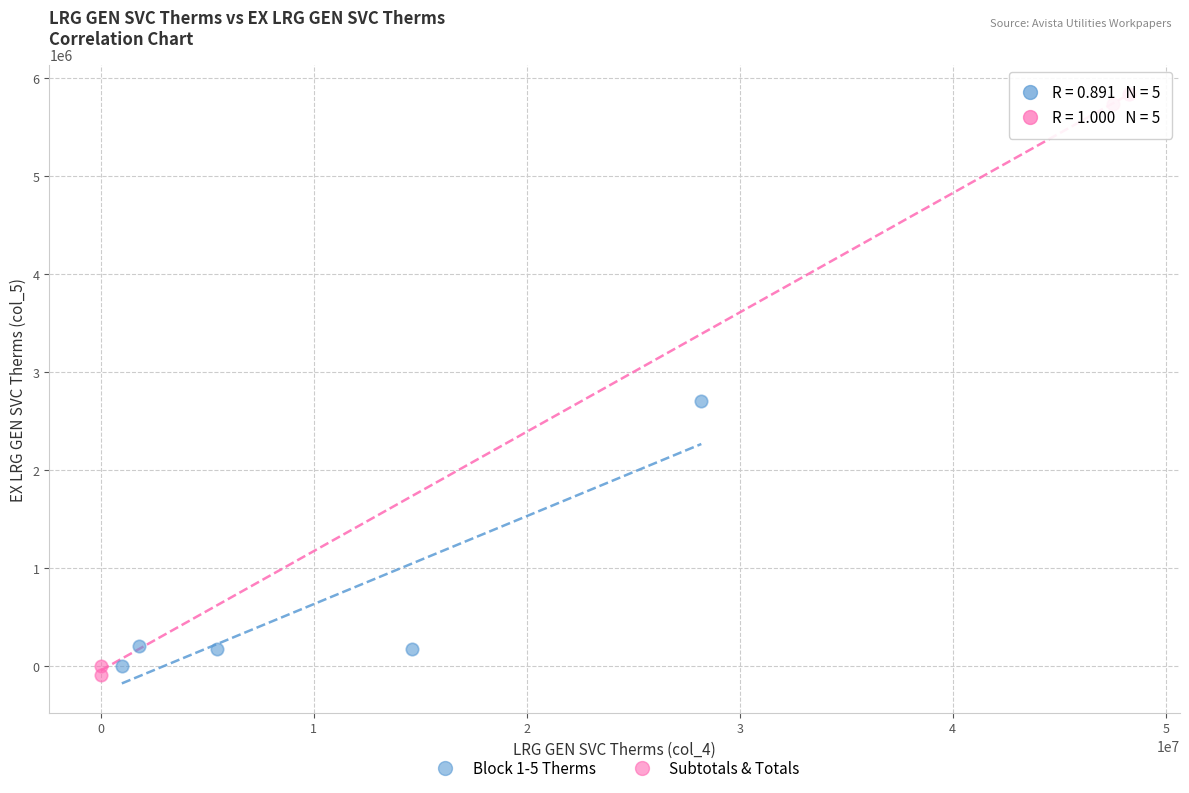

What are all the series names shown in the legend?

Block 1-5 Therms, Subtotals & Totals